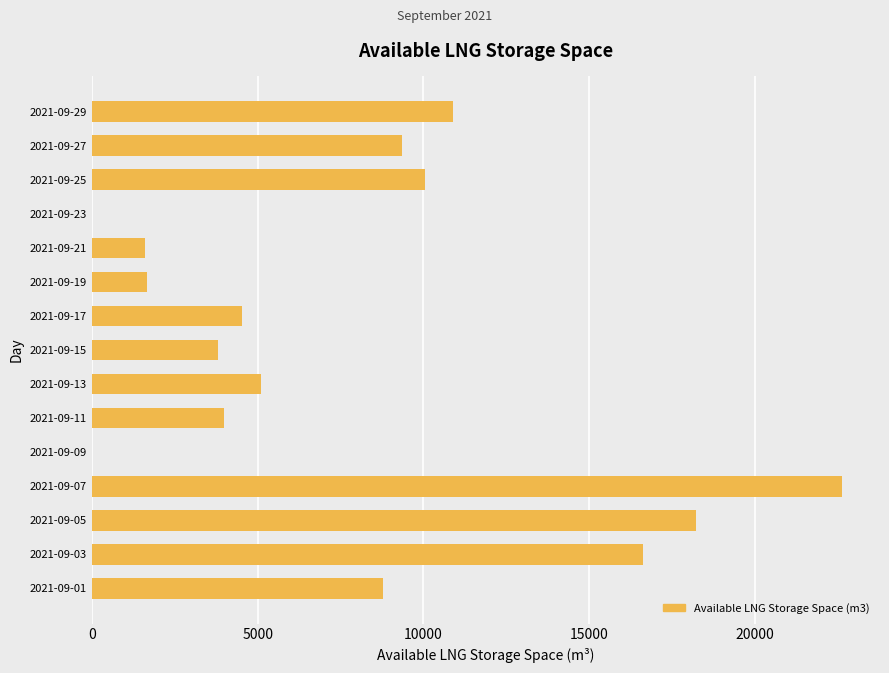

At which category does the chart reach its peak across all series?

2021-09-07